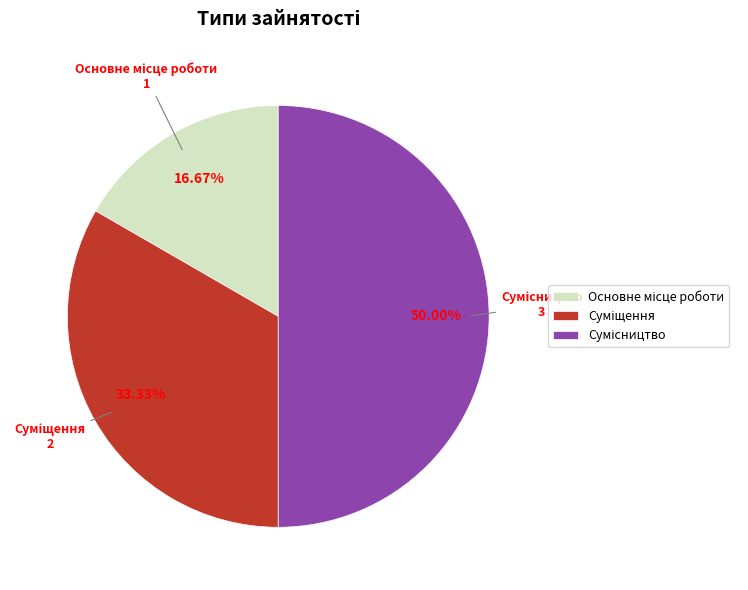

To the nearest percent, what is the average slice percentage?

33%